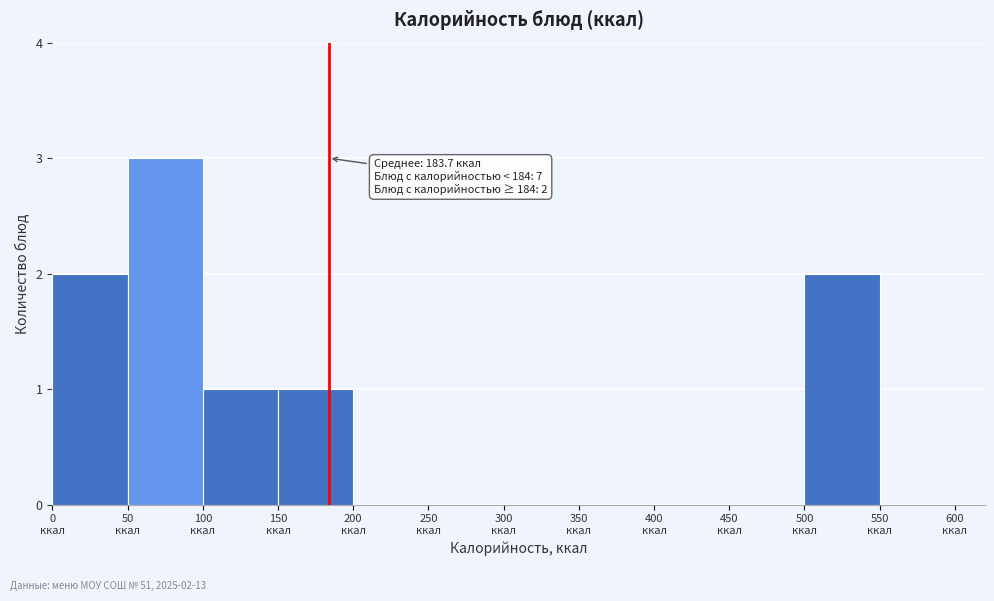

Which range on the x-axis has the tallest bar?

50 to 100